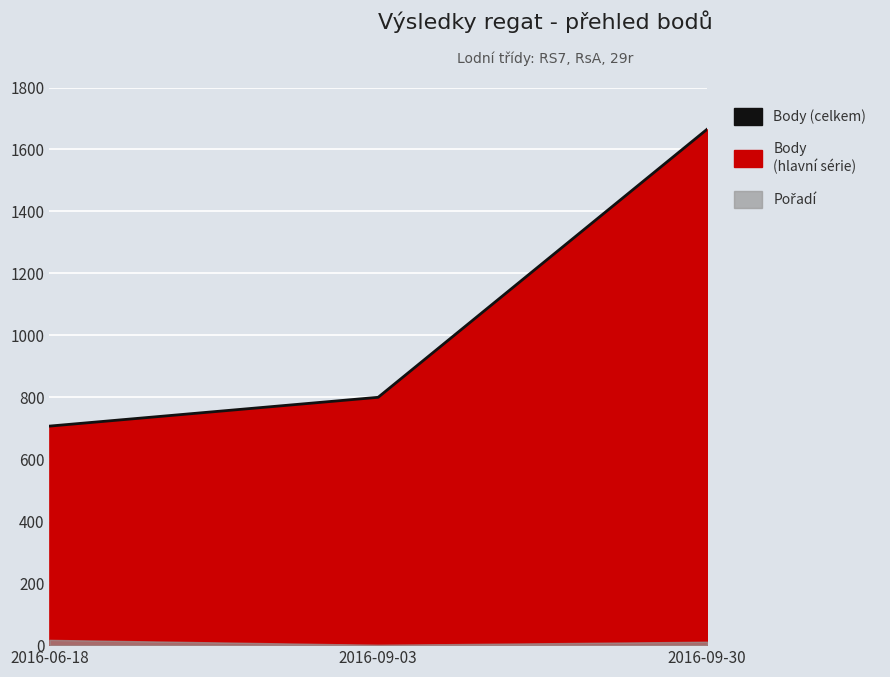

What is the sum of all values?

3172